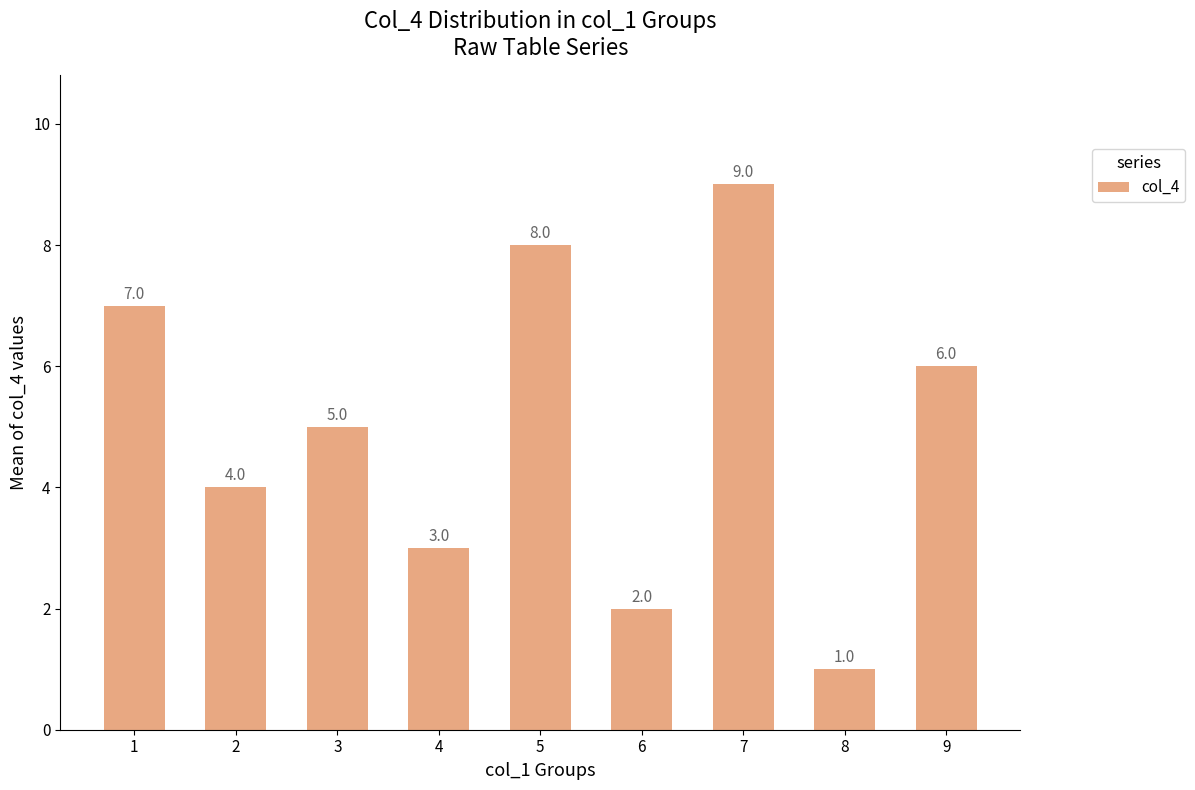

How many bars are there in total?

9